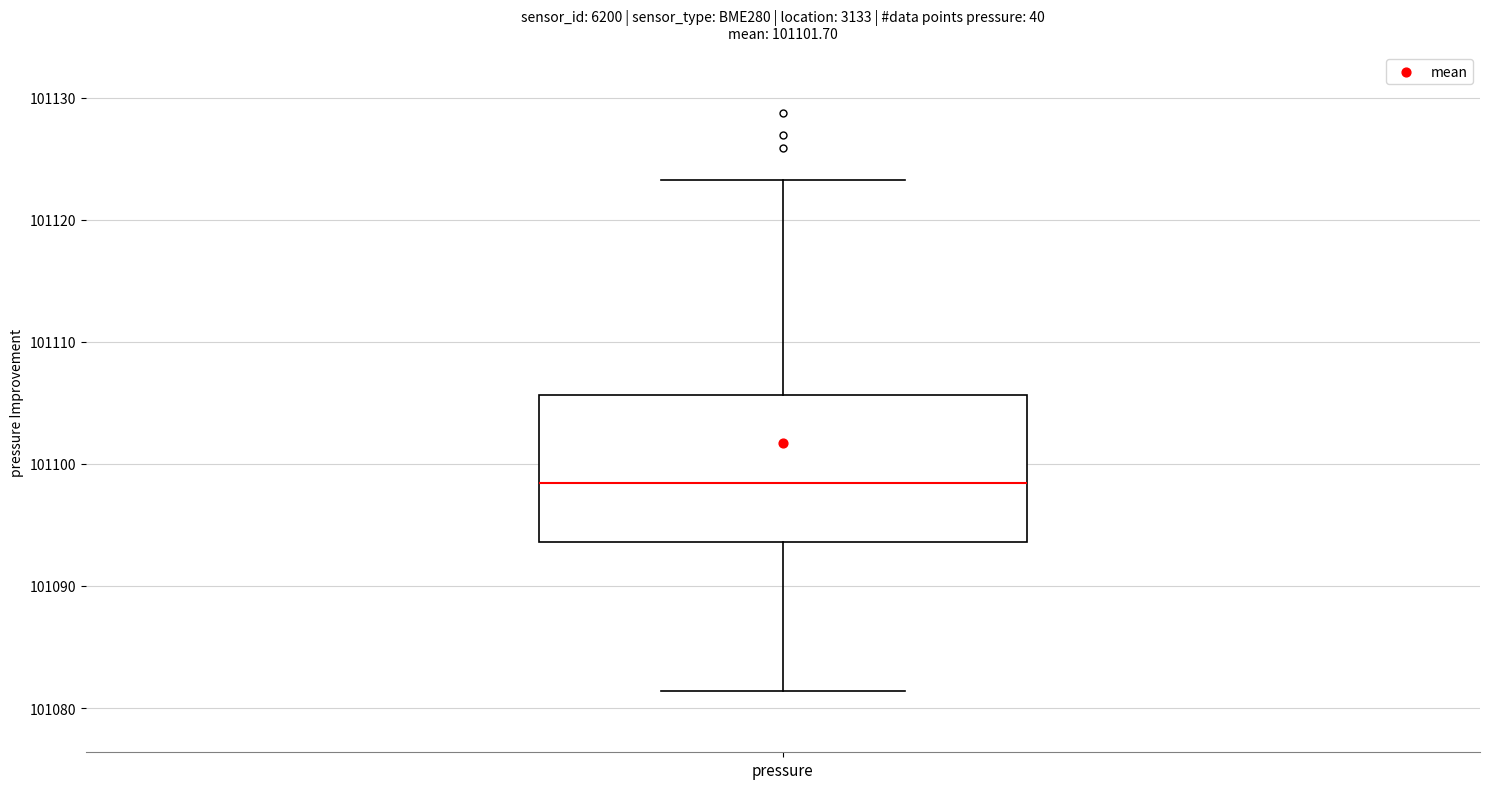

Transcribe this box plot: give where the median line is, the range the box spans, and where the two whiskers end, as read against the y-axis. The values are not printed on the chart, so give them approximately, as read against the axis.

median 101098, box 101094 to 101106, whiskers 101081 to 101123